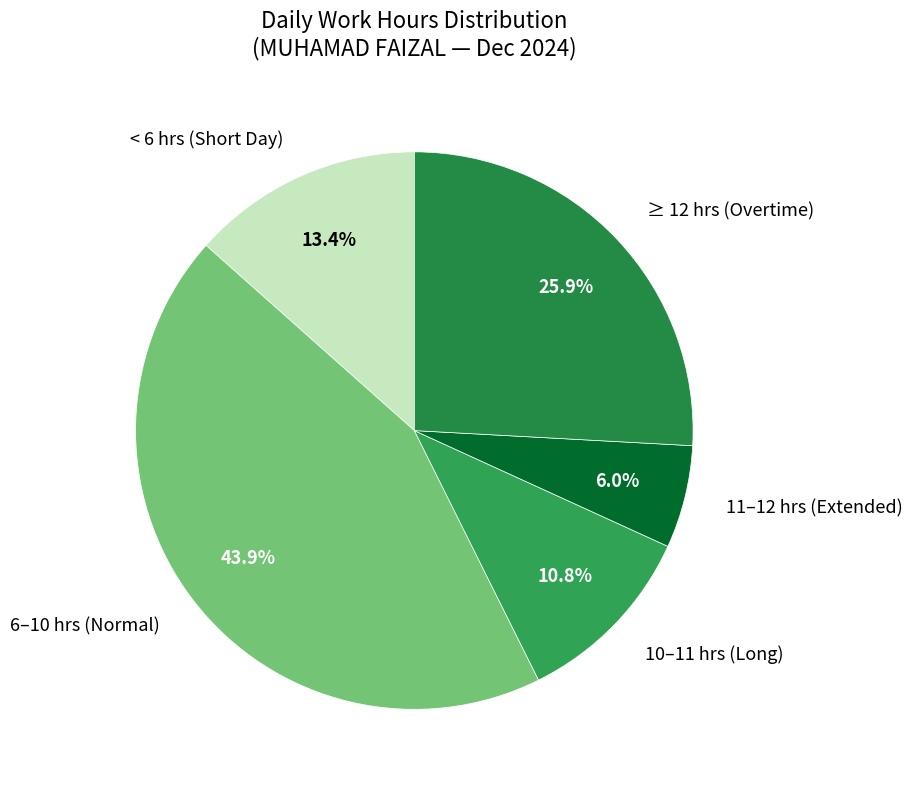

What is the largest slice in the pie chart?

6–10 hrs (Normal)